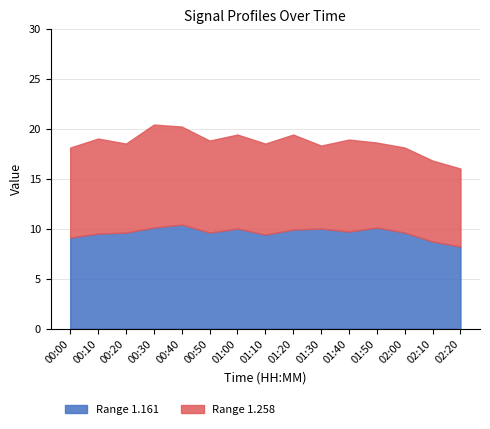

Where is the first local maximum for Range 1.258?

00:10